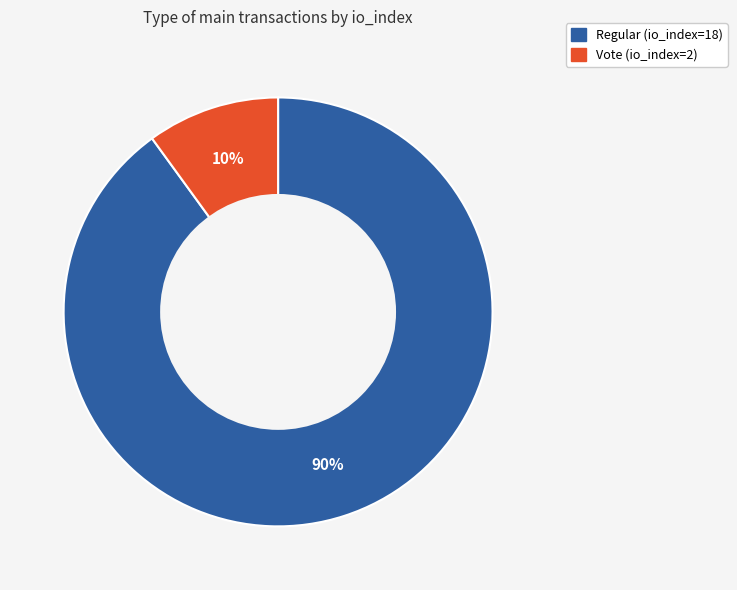

Which slice is the smallest?

Vote (io_index=2)